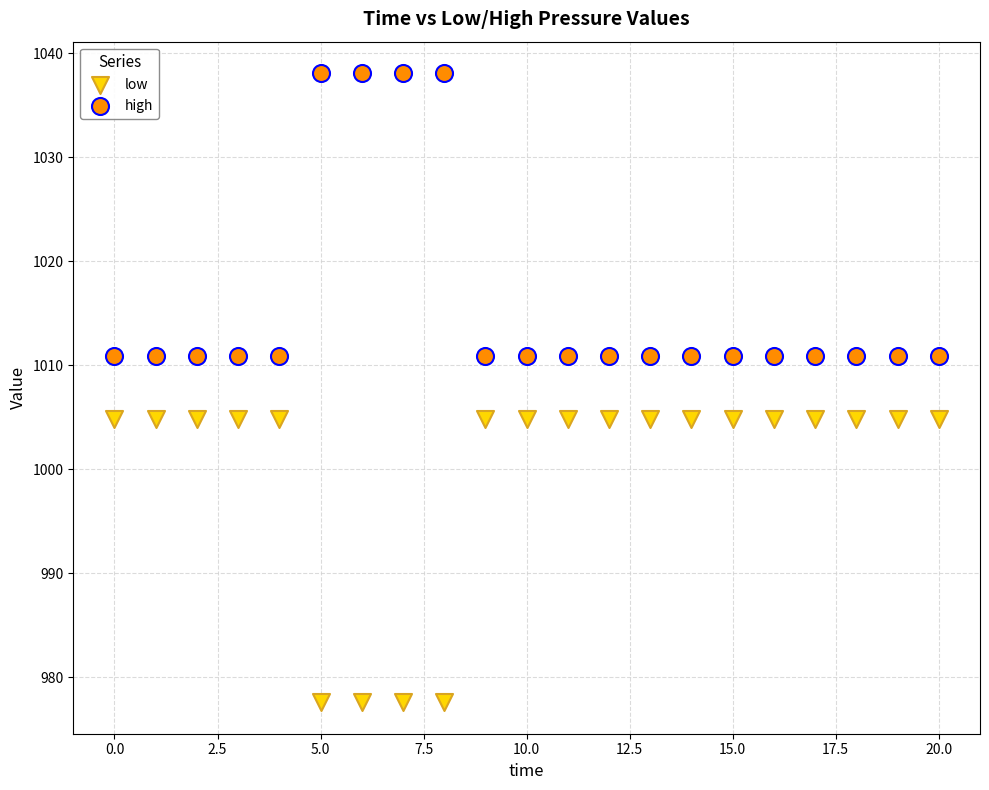

Which series contains the highest Y value?

high